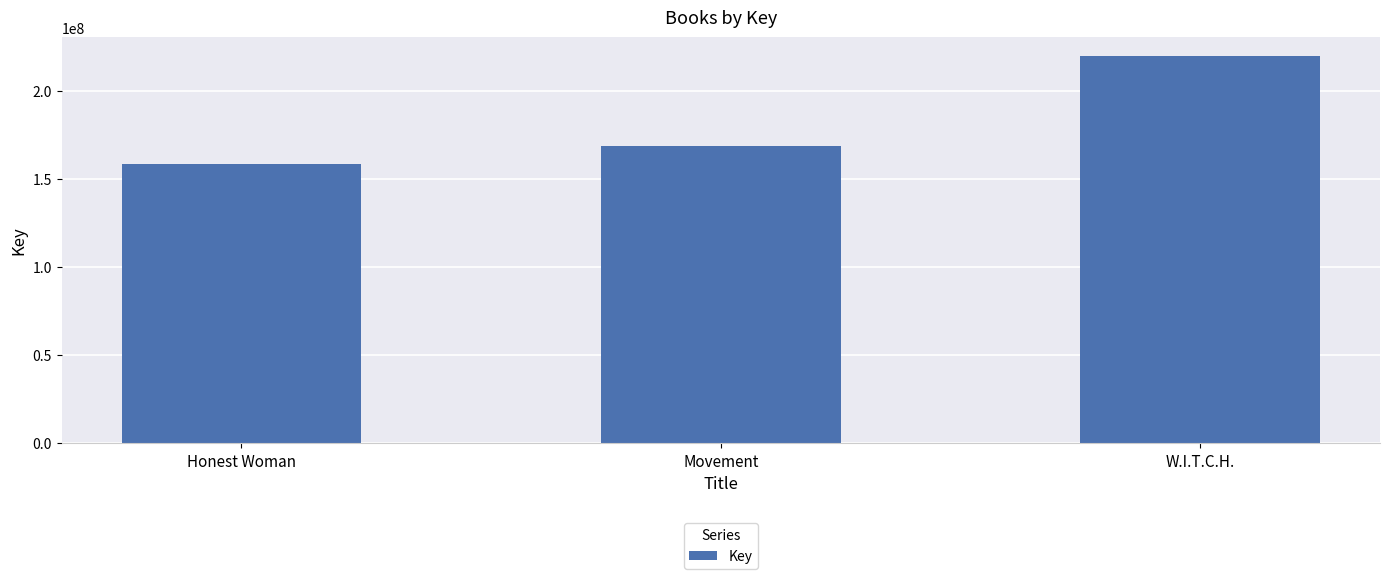

Which has a higher value, Honest Woman or Movement?

Movement